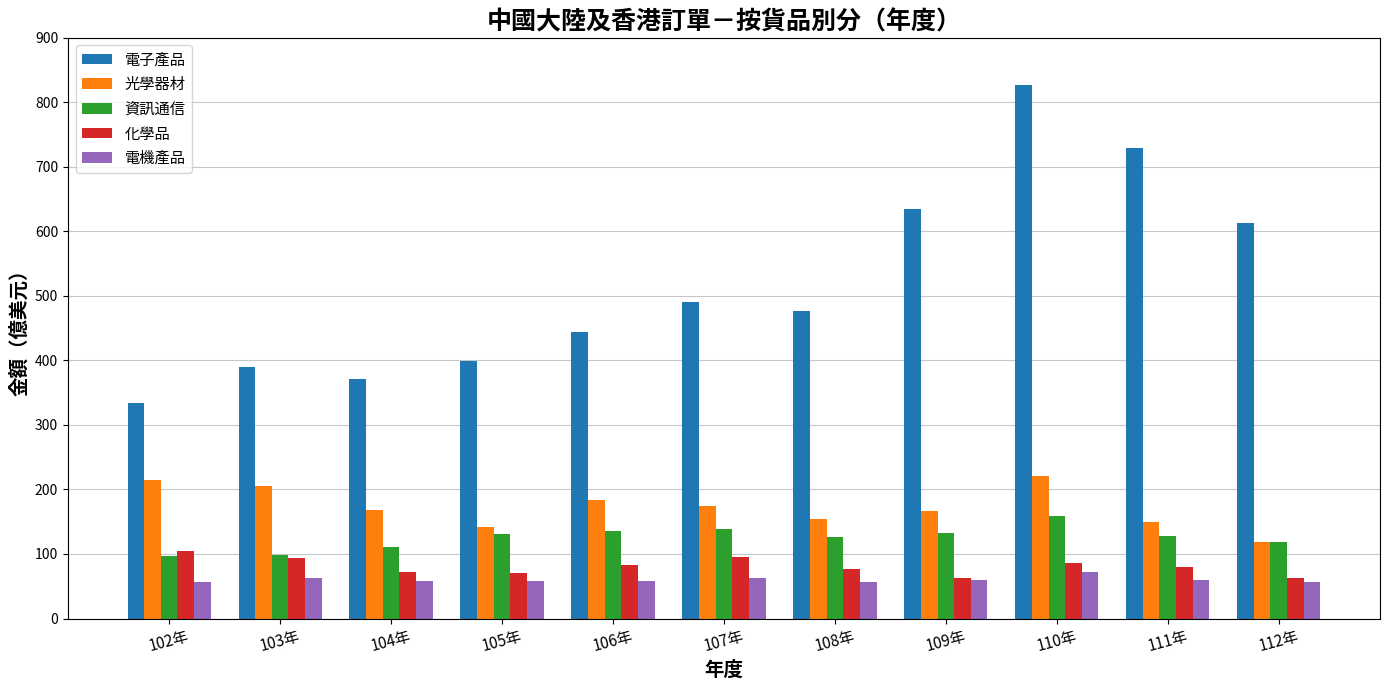

Which series changed the most between 104年 and 112年?

電子產品